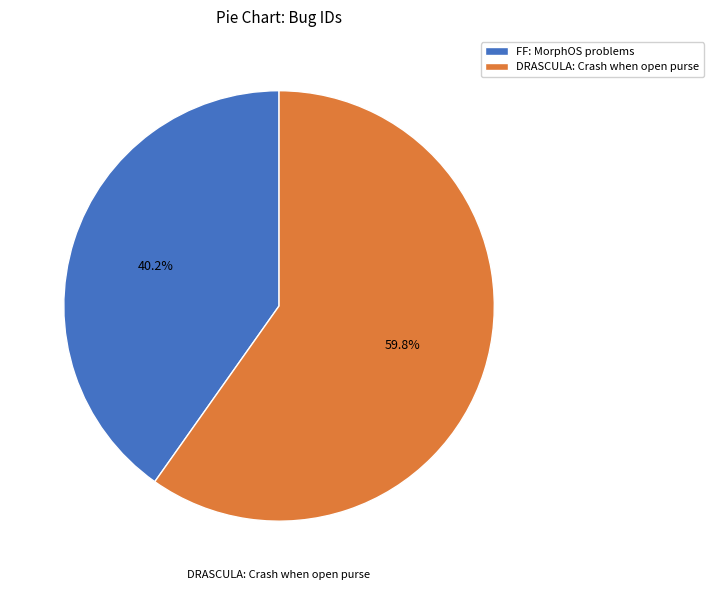

To the nearest percent, what portion does FF: MorphOS problems represent?

40%